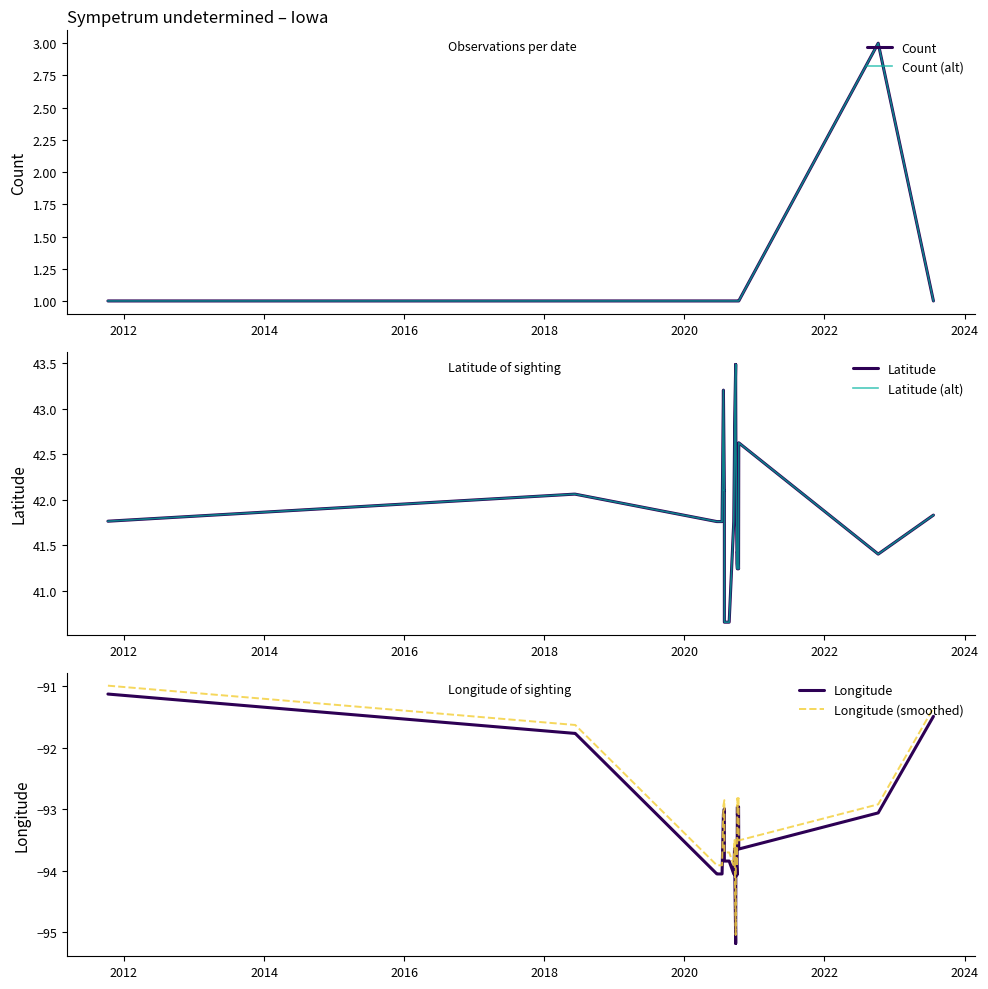

What is the difference between the highest and lowest values at 2024?

136.3